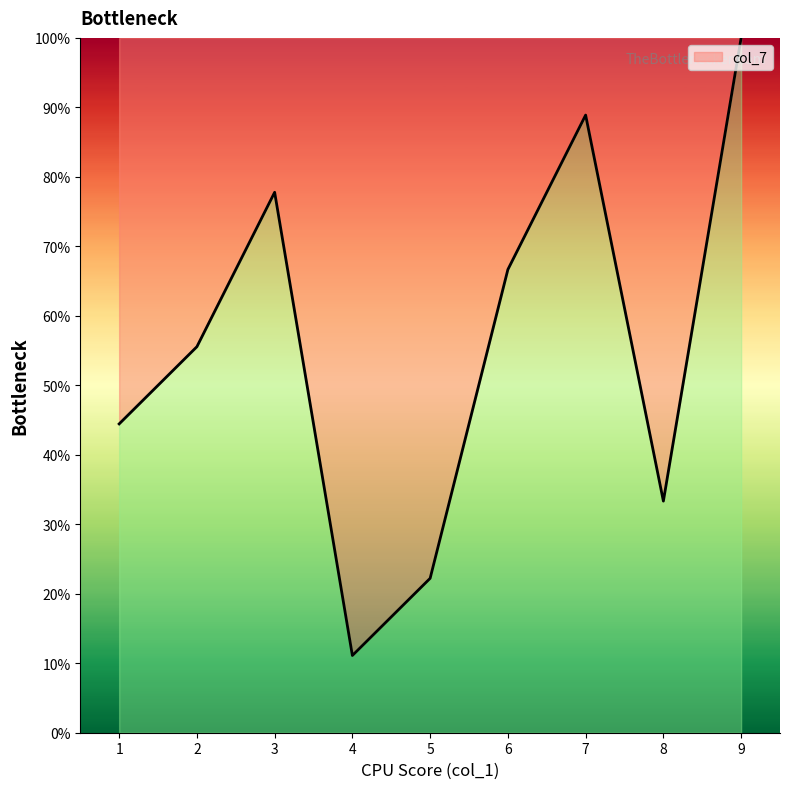

Is it true that the value at 9 is 144.7?

False